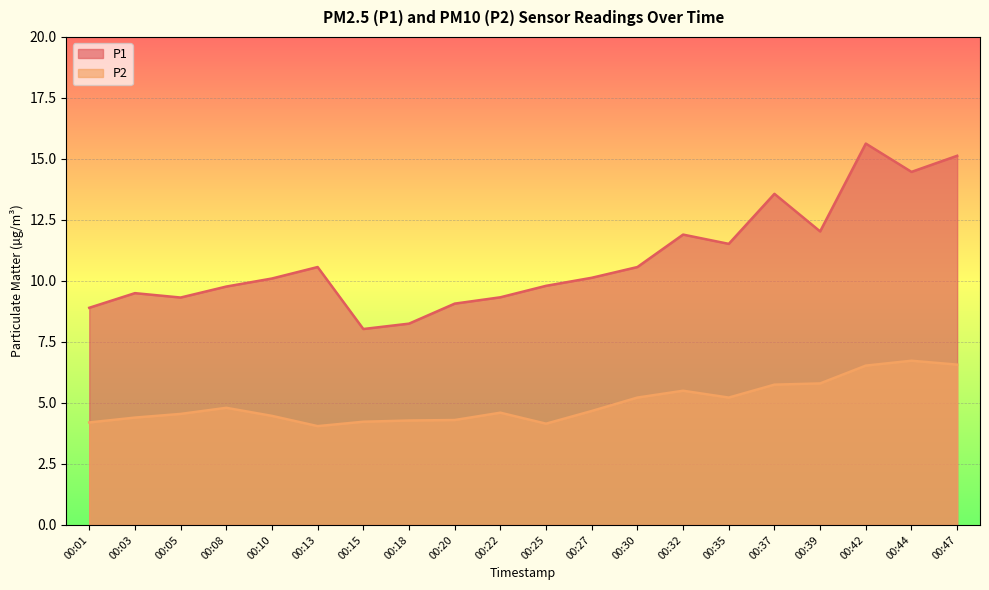

How many lines are shown in the chart?

2